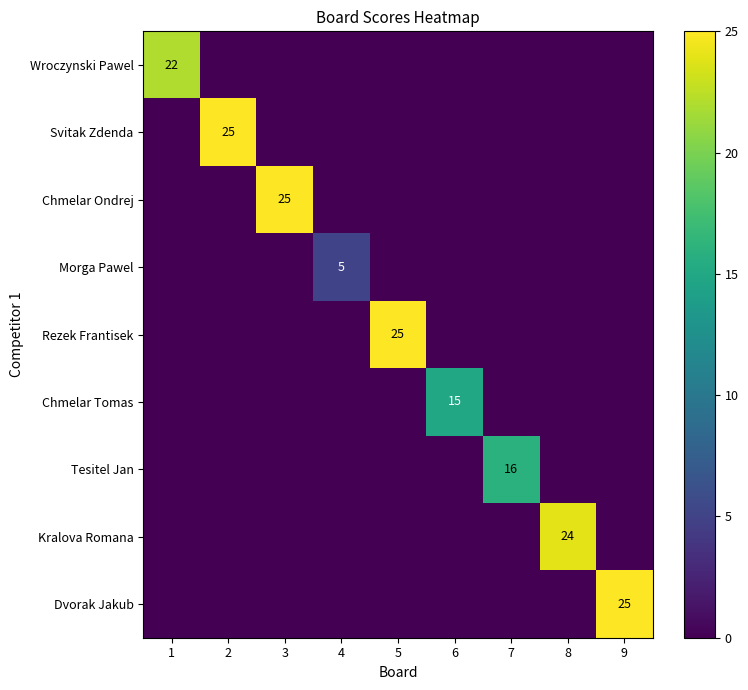

Is it true that Dvorak Jakub equals 25 at 9?

True